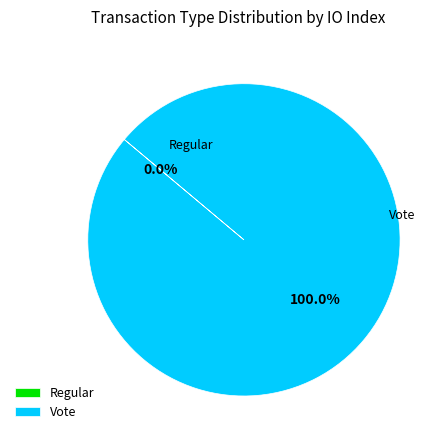

Rank the categories by value from lowest to highest.

Regular, Vote